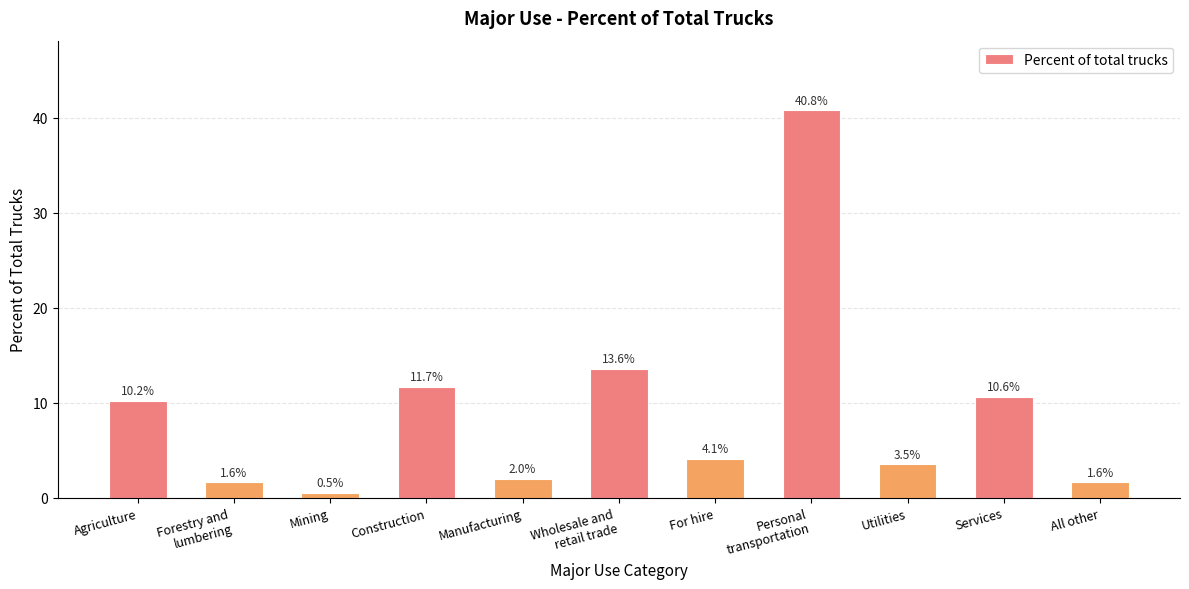

Where is the data nearest to the value 20?

Wholesale and
retail trade